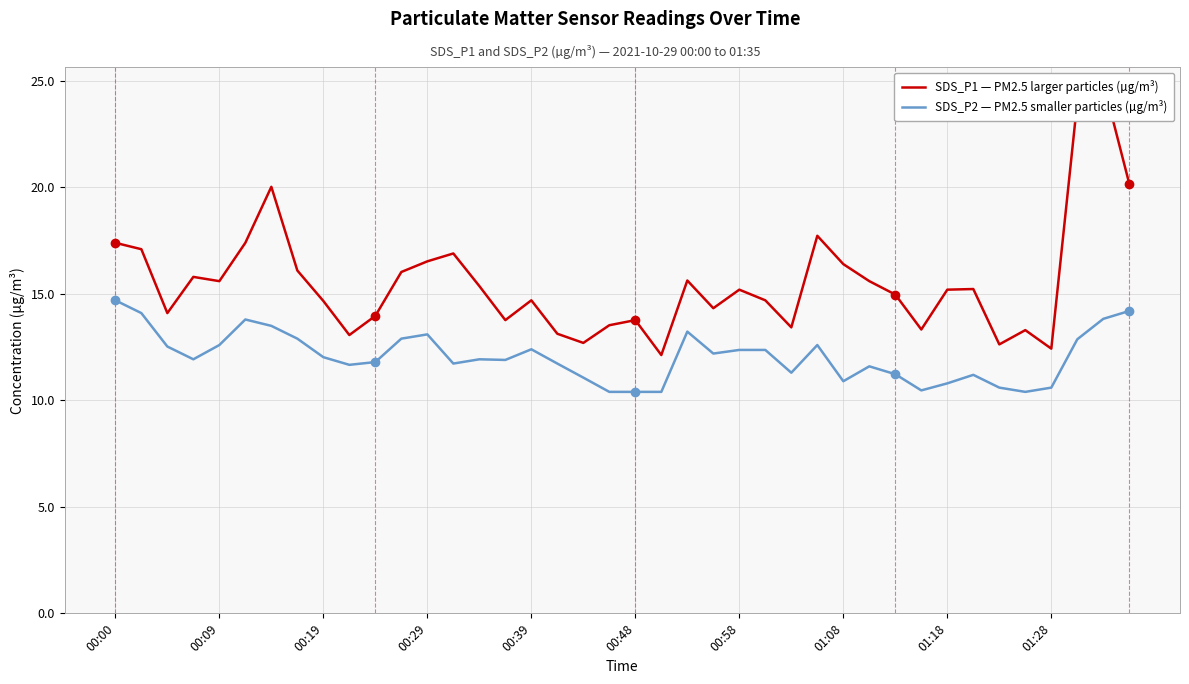

What are all the series names shown in the legend?

SDS_P1 — PM2.5 larger particles (µg/m³), SDS_P2 — PM2.5 smaller particles (µg/m³)